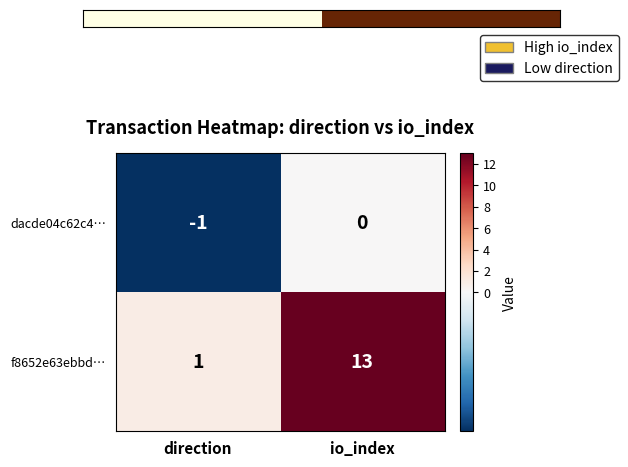

Which series has the largest range (max minus min)?

f8652e63ebbd…